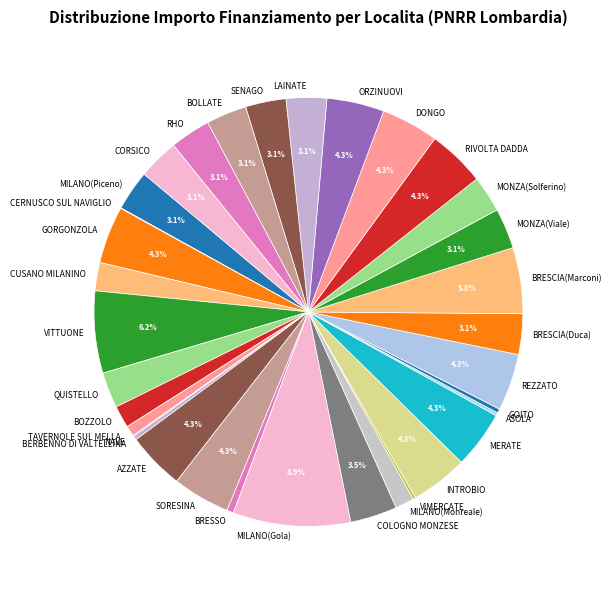

Does RHO represent more than half of the total?

No